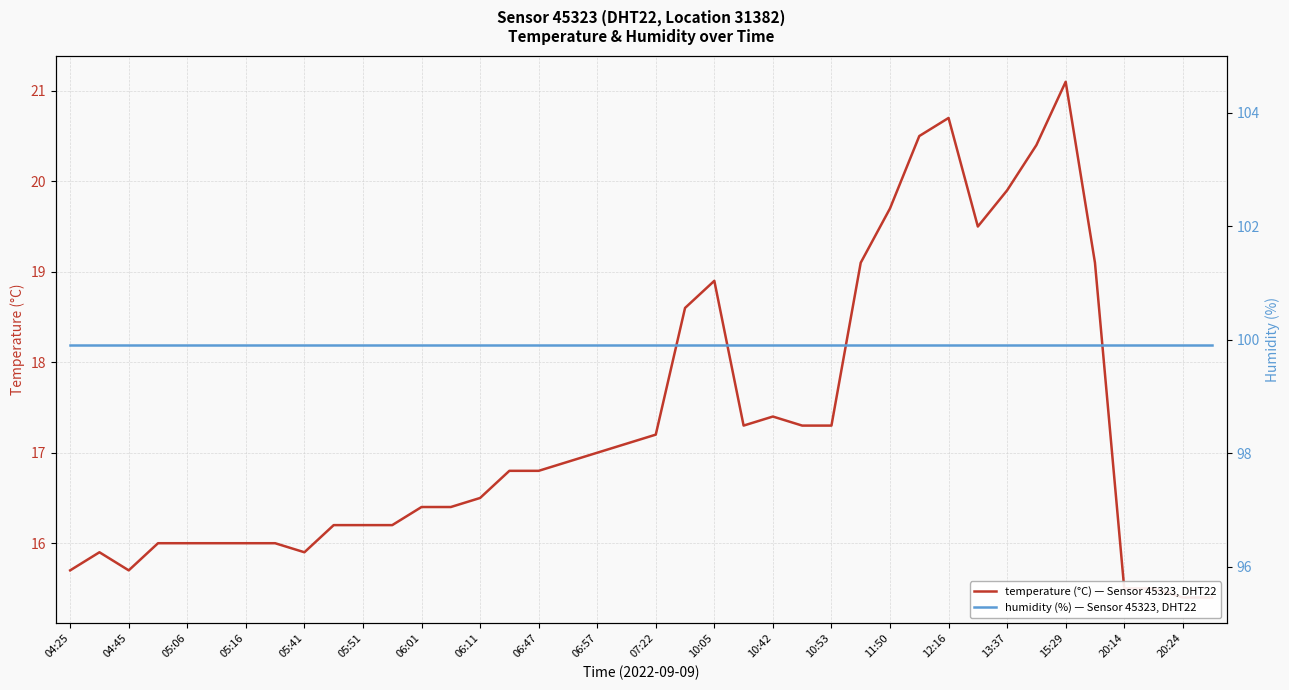

List the series in order of their overall mean, highest first.

humidity (%) — Sensor 45323, DHT22, temperature (°C) — Sensor 45323, DHT22